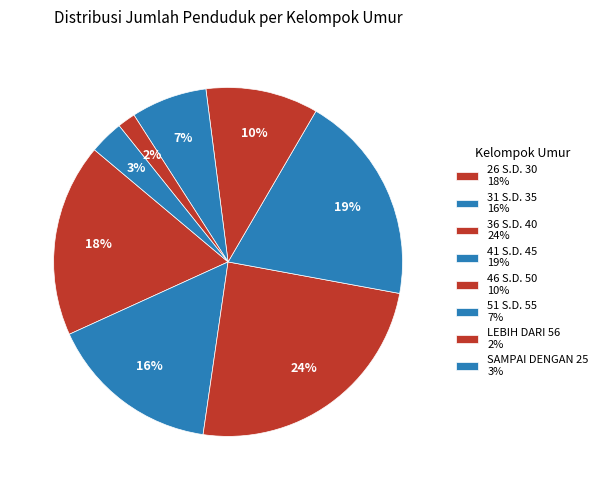

Is 26 S.D. 30 the majority of the pie?

No